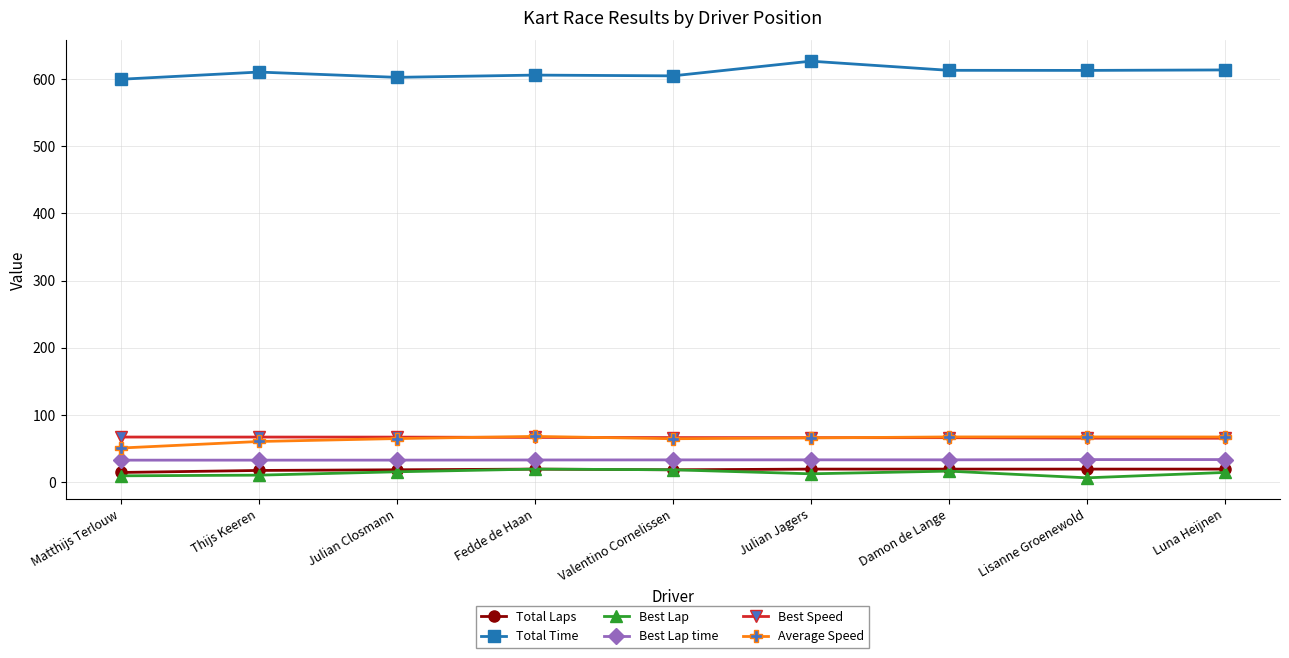

What is the minimum value shown in the chart?

6.0